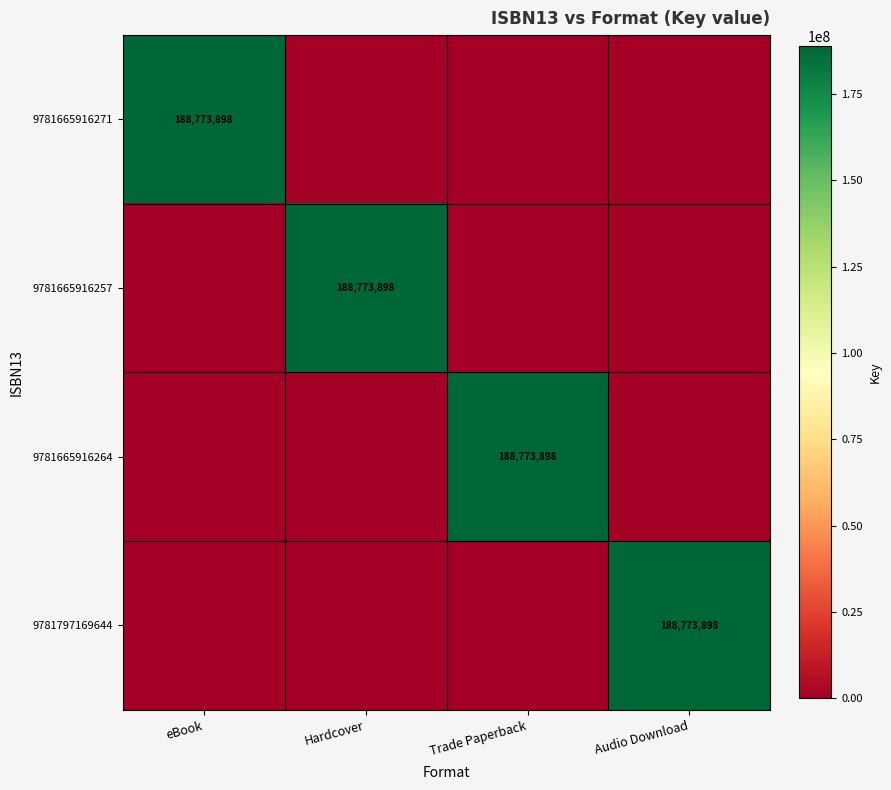

True or false: 9781665916264 has a value of 188773898 at Trade Paperback.

True